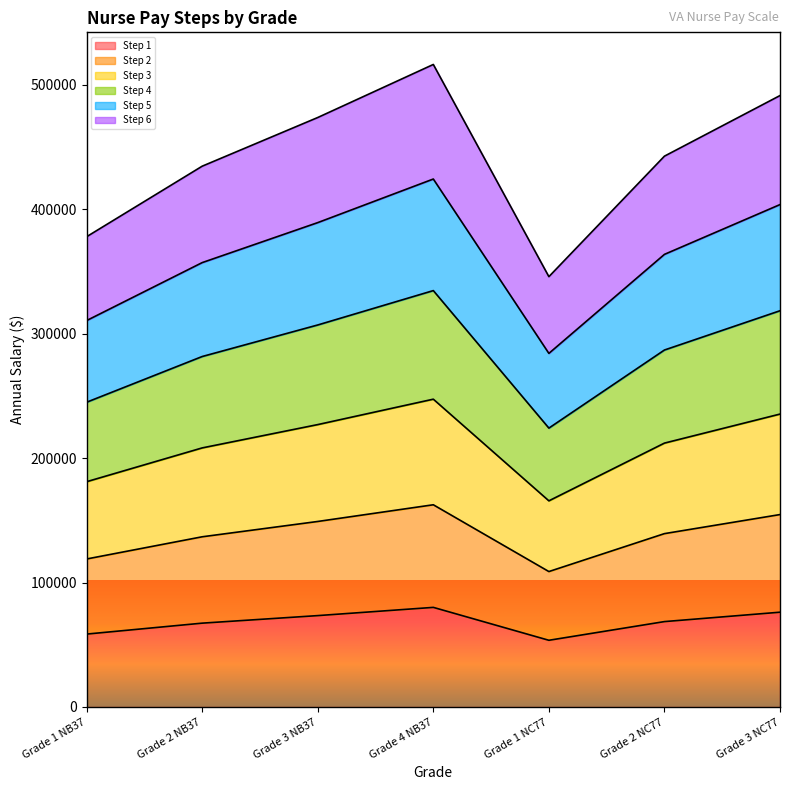

Is it true that Step 6 equals 45852 at Grade 3 NB37?

False